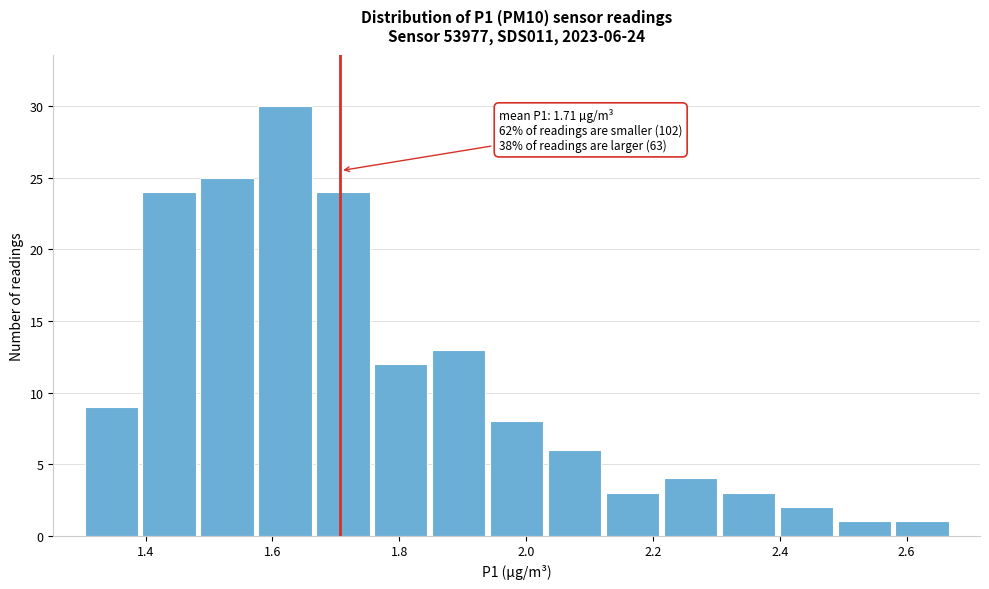

Over which range of the x-axis is the bar tallest?

1.58 to 1.66